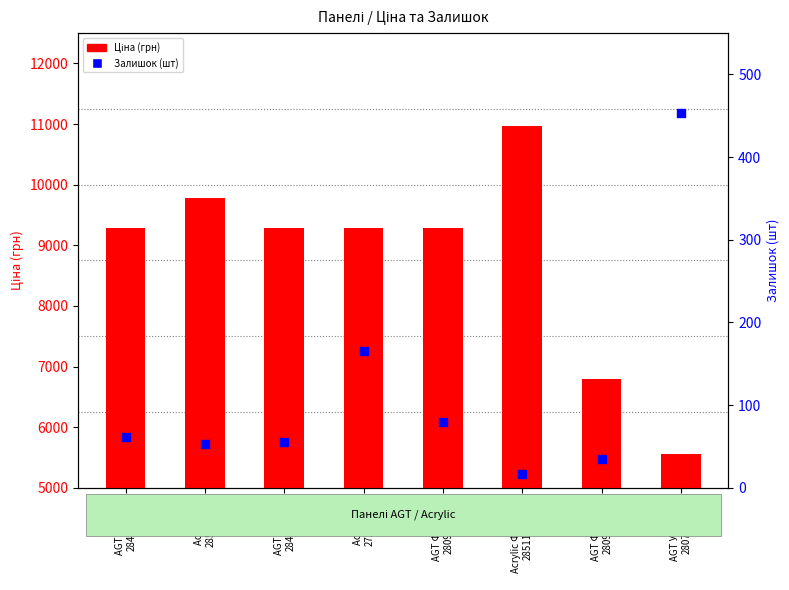

Which series has the widest spread of Y values?

Ціна (грн)